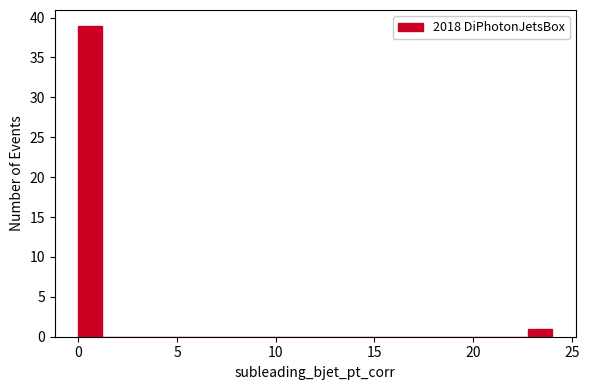

Read against the x-axis, roughly where is the centre of the tallest bar?

0.5